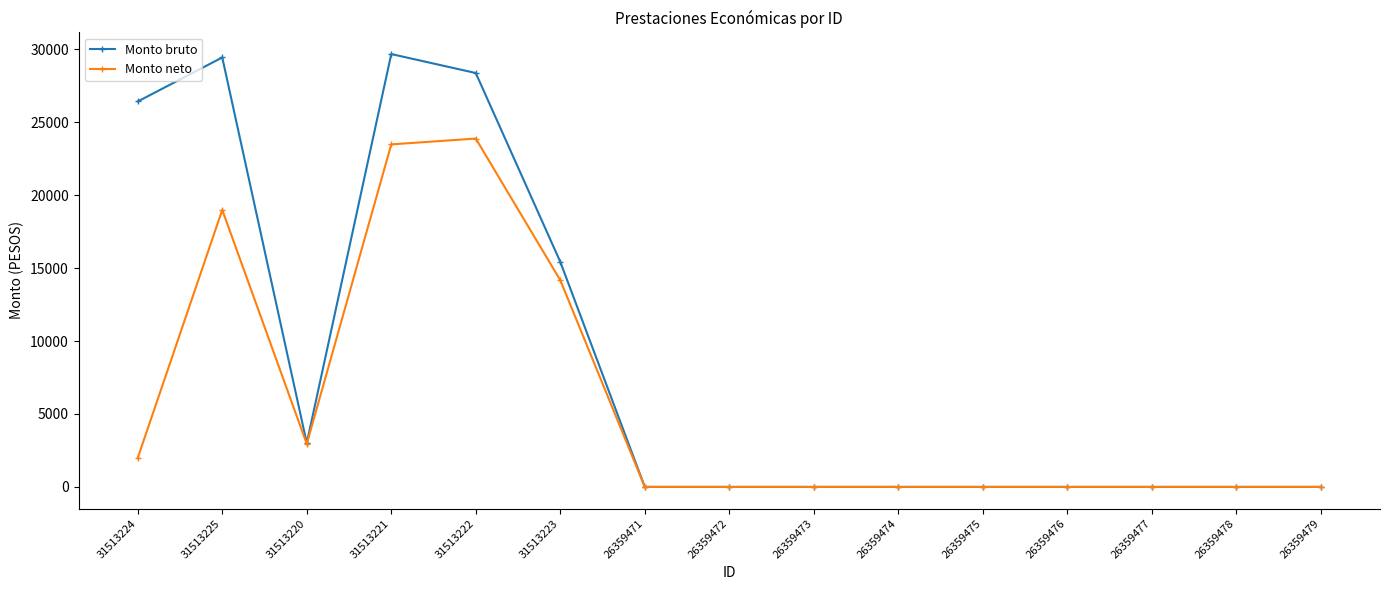

Where is the first local minimum for Monto neto?

31513220